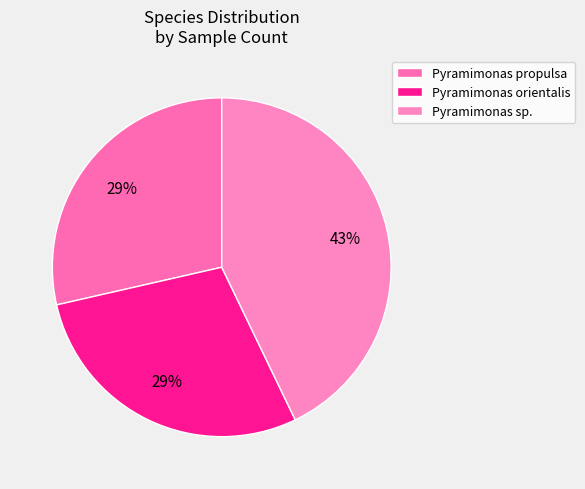

Count the number of slices in the pie.

3